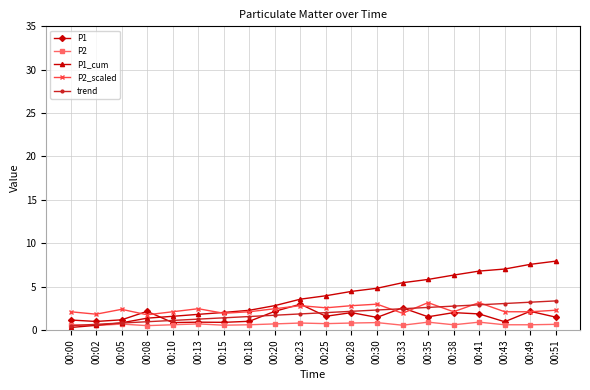

How many data points does each series have?

20